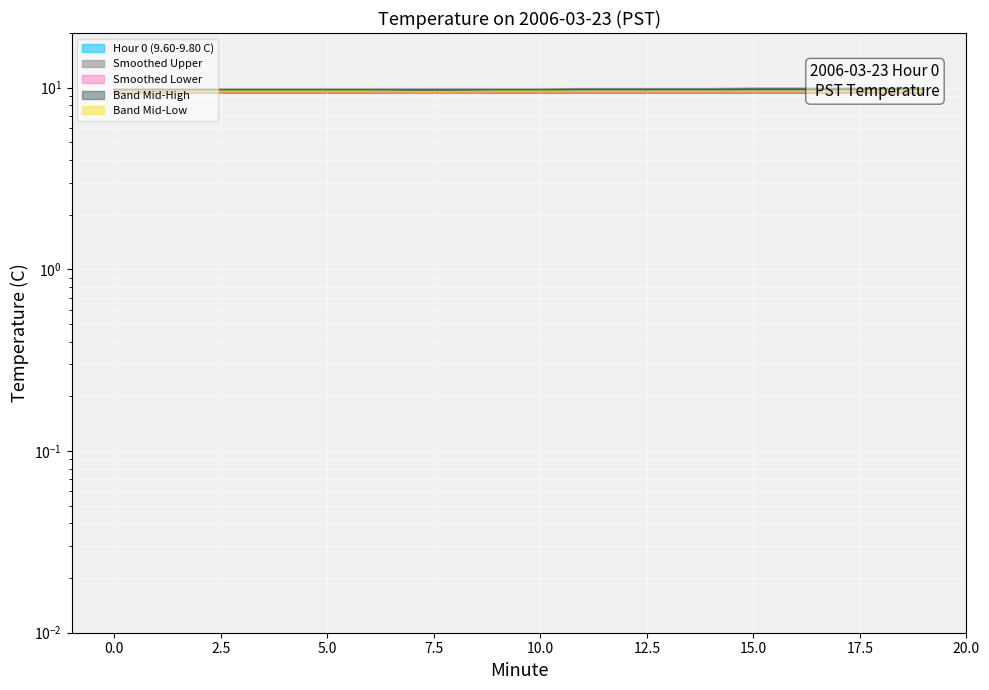

True or false: Band Mid-Low and Band Mid-High intersect in this chart.

False